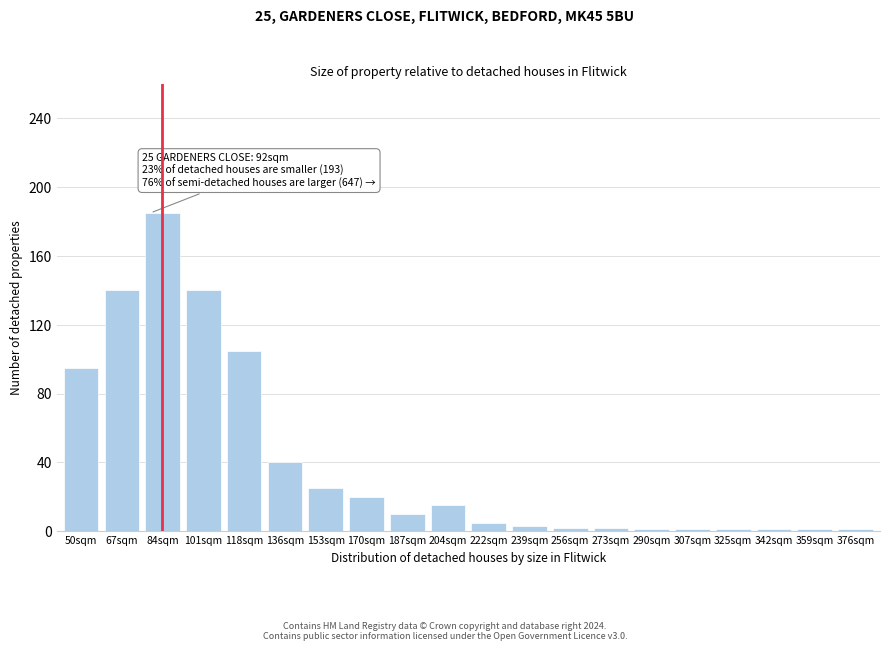

What is the difference between the maximum and minimum values?

184